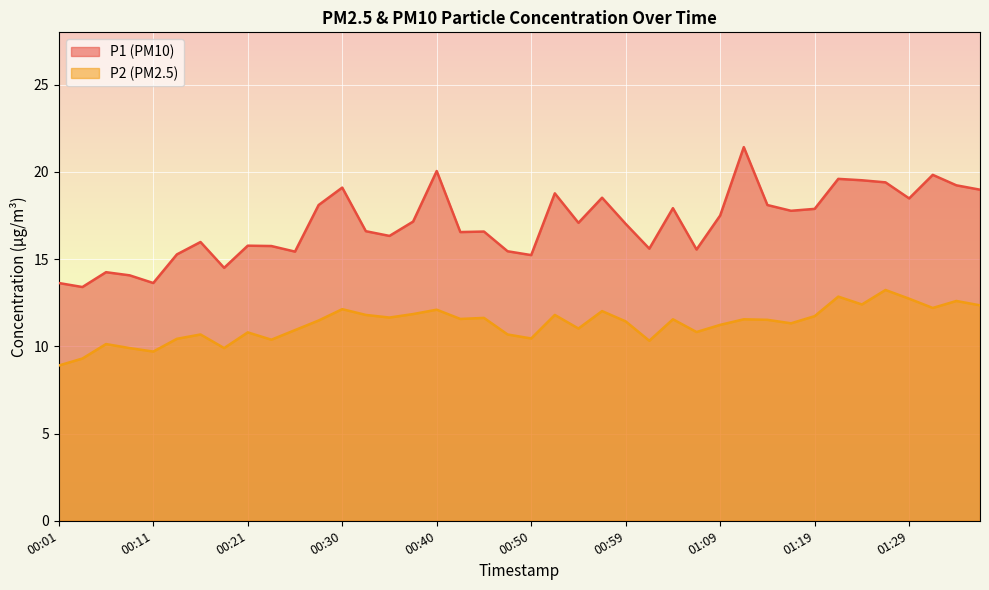

At which label is P1 closest to 17?

00:59